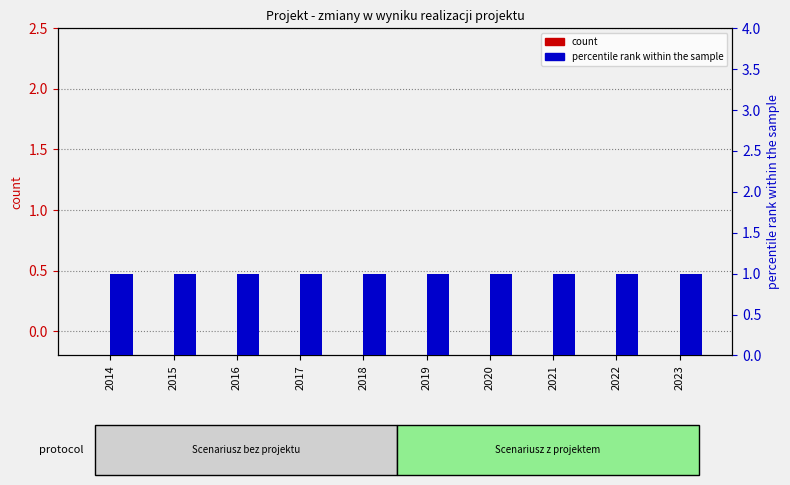

Does the chart contain any negative values?

No